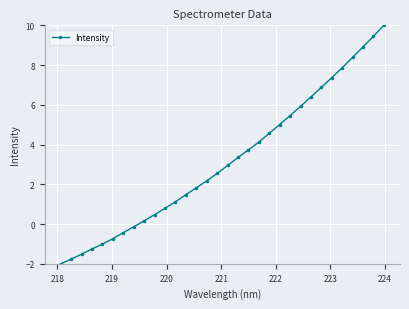

What is the smallest value displayed?

-2.0